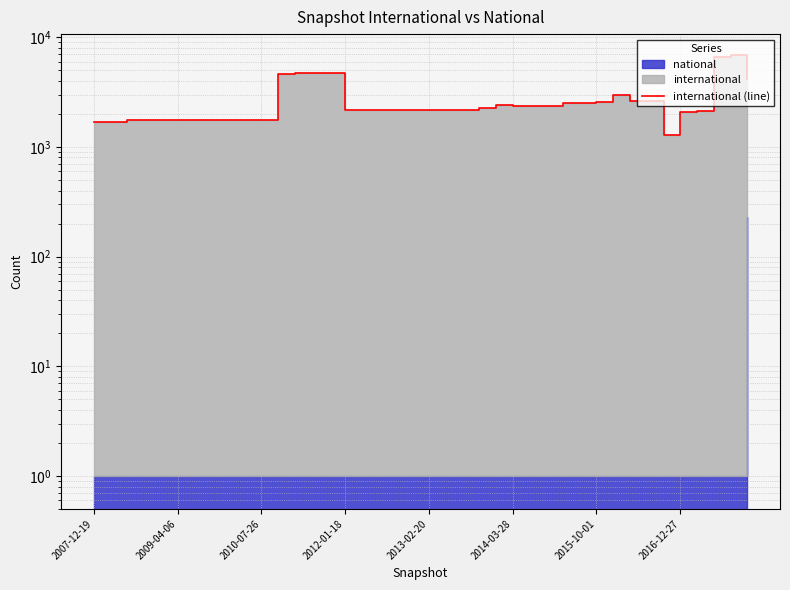

Does the chart have visible grid lines?

Yes